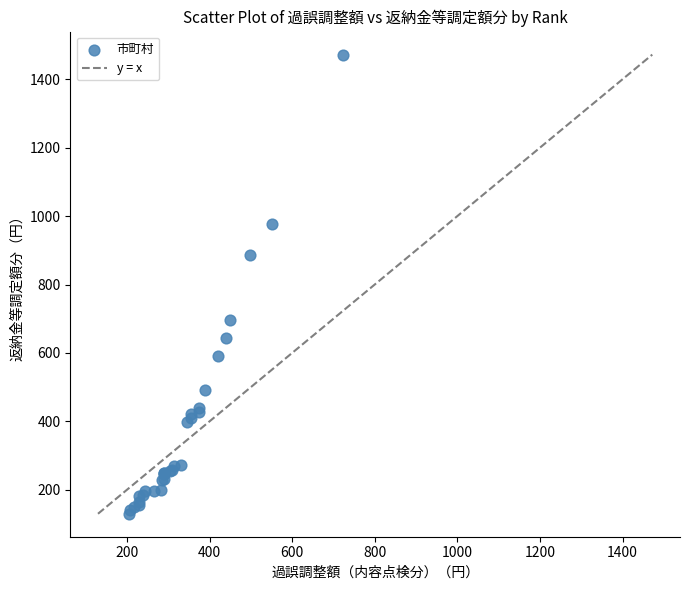

What Y value in the scatter plot is closest to 801?

885